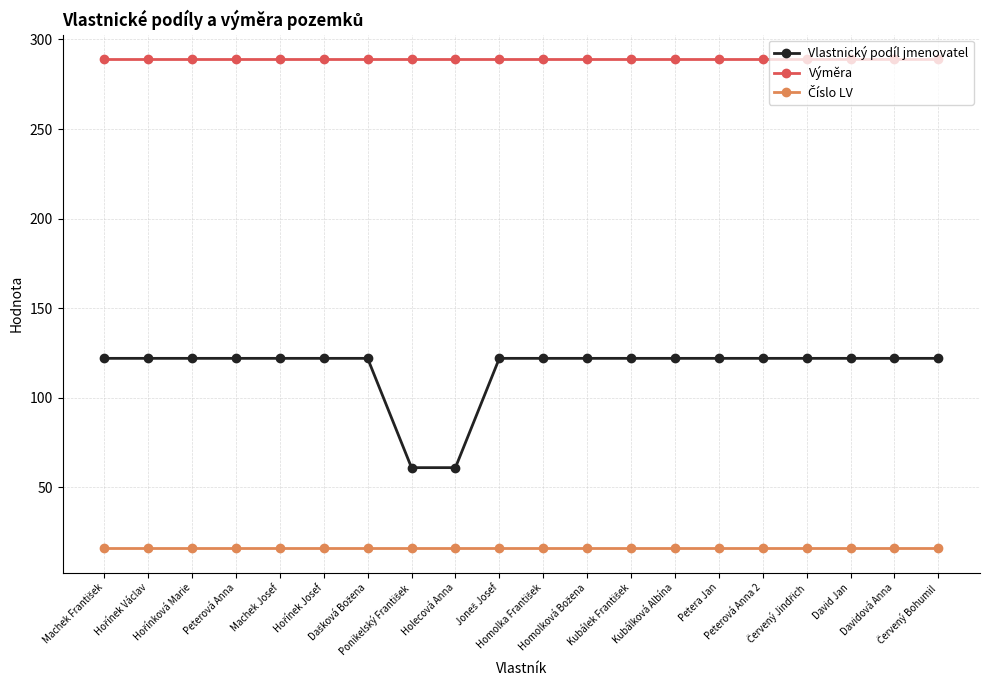

True or false: Výměra and Vlastnický podíl jmenovatel intersect in this chart.

False